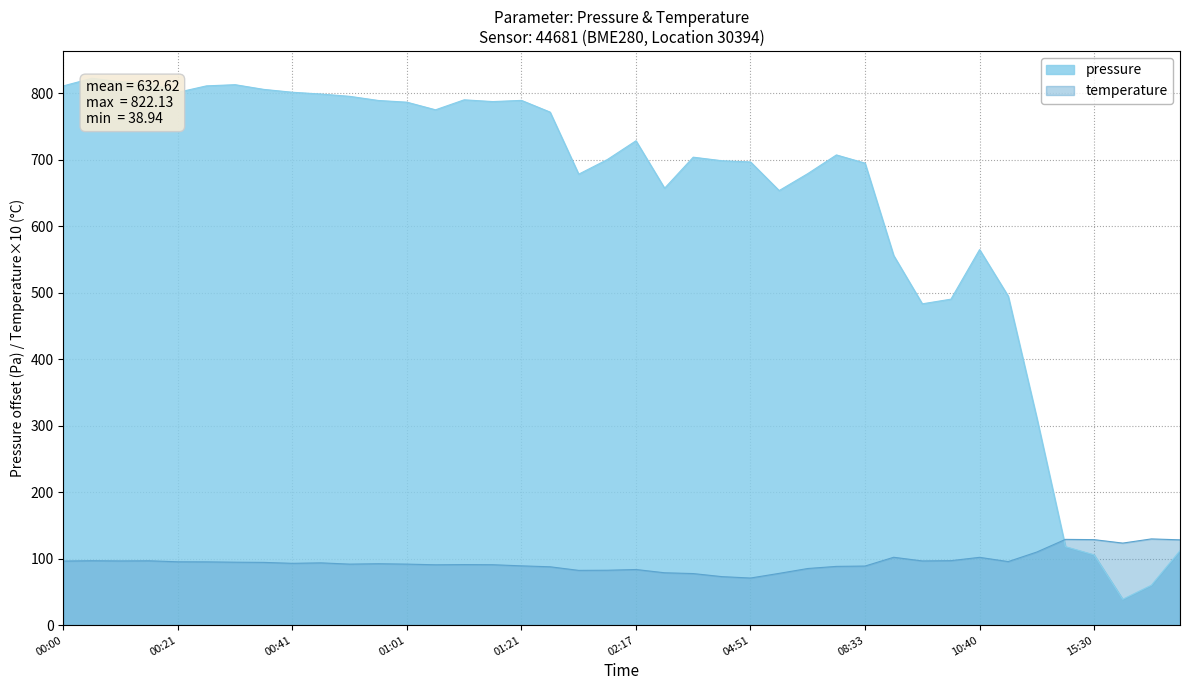

Does the chart display data point markers on the line(s)?

No